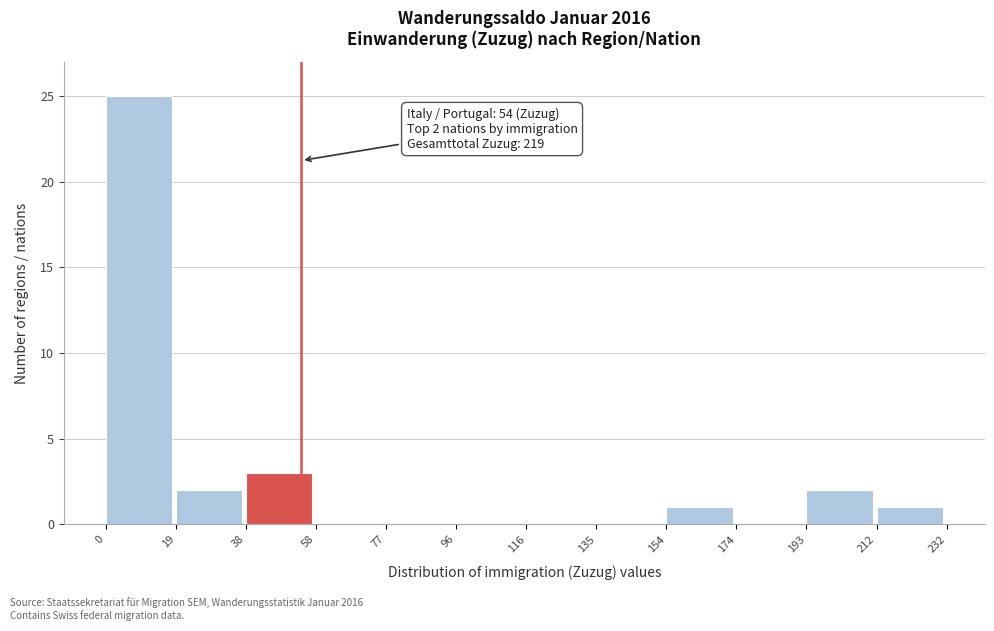

Over which range of the x-axis is the bar tallest?

0 to 19